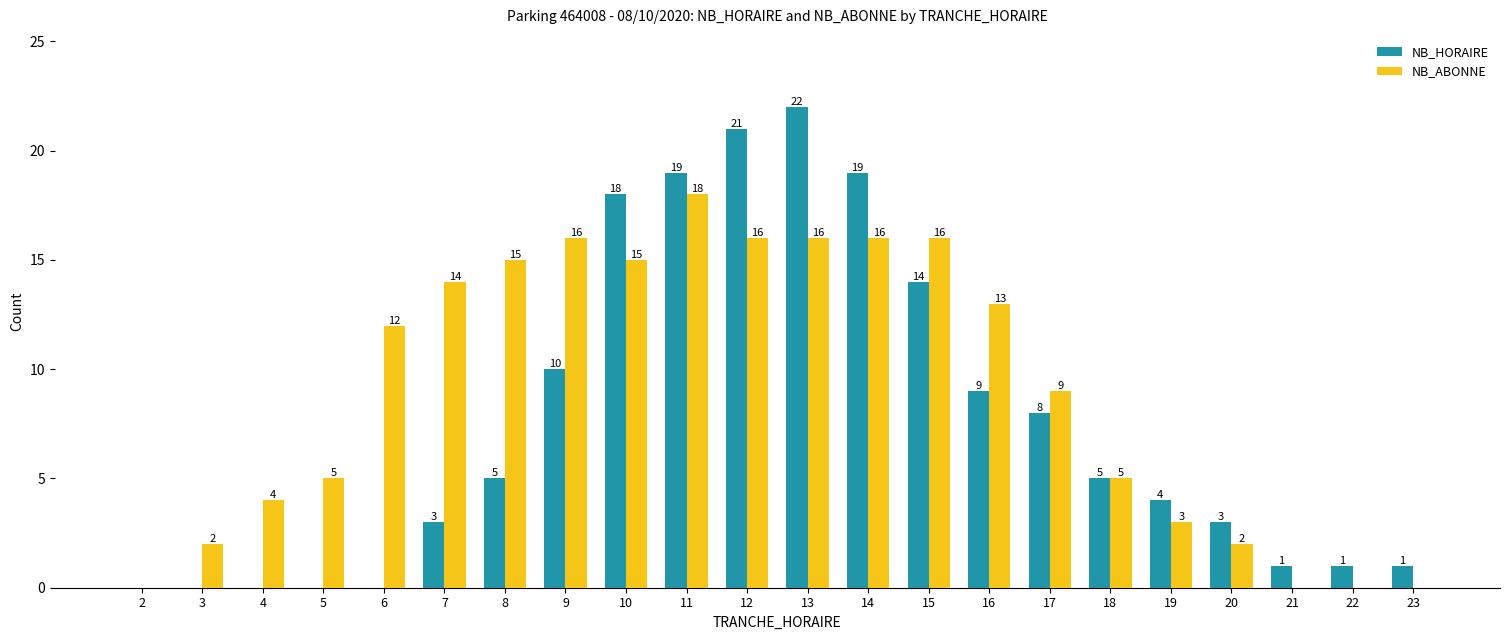

Are the bars grouped side by side (vs. stacked)?

Yes